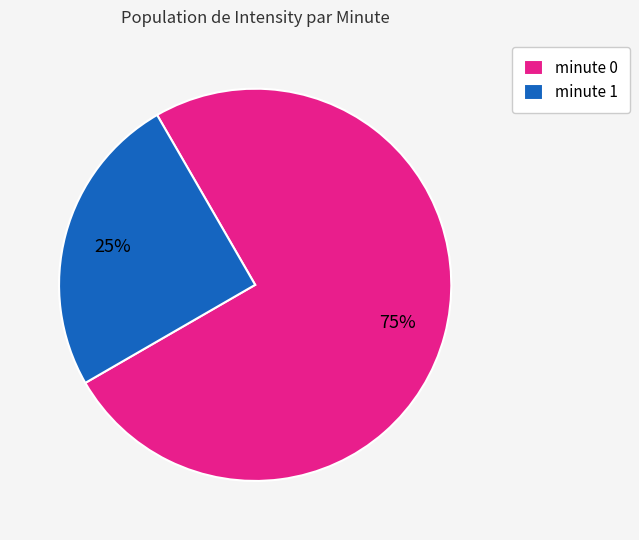

To the nearest percent, what is the average slice percentage?

50%